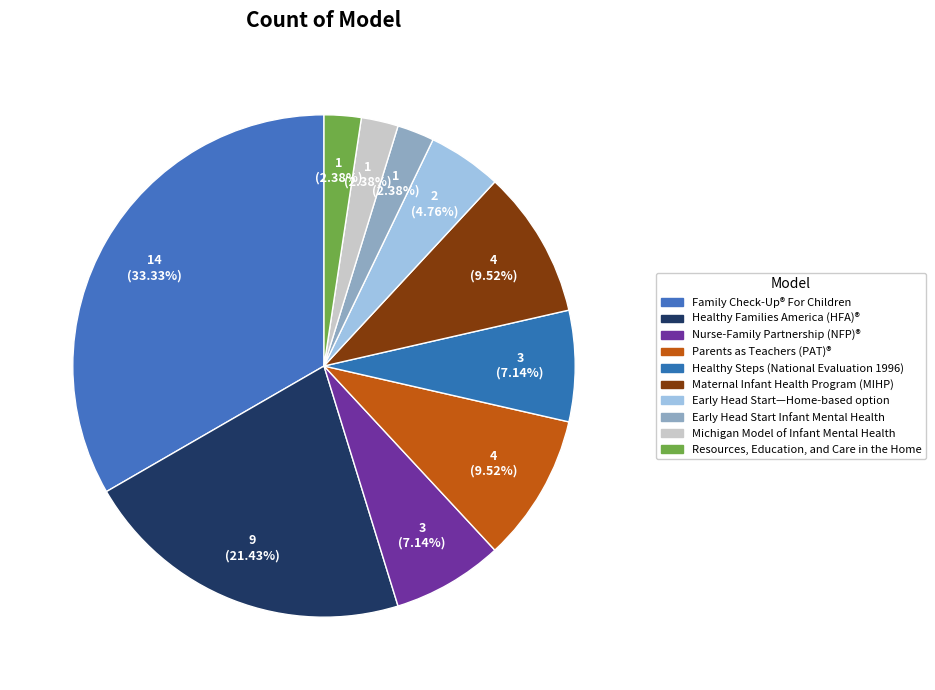

How many segments does this pie chart have?

10